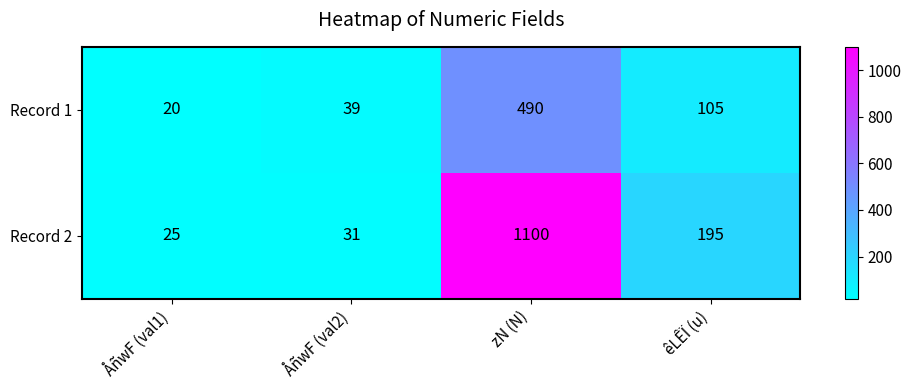

At how many categories does at least one series exceed 1037?

1